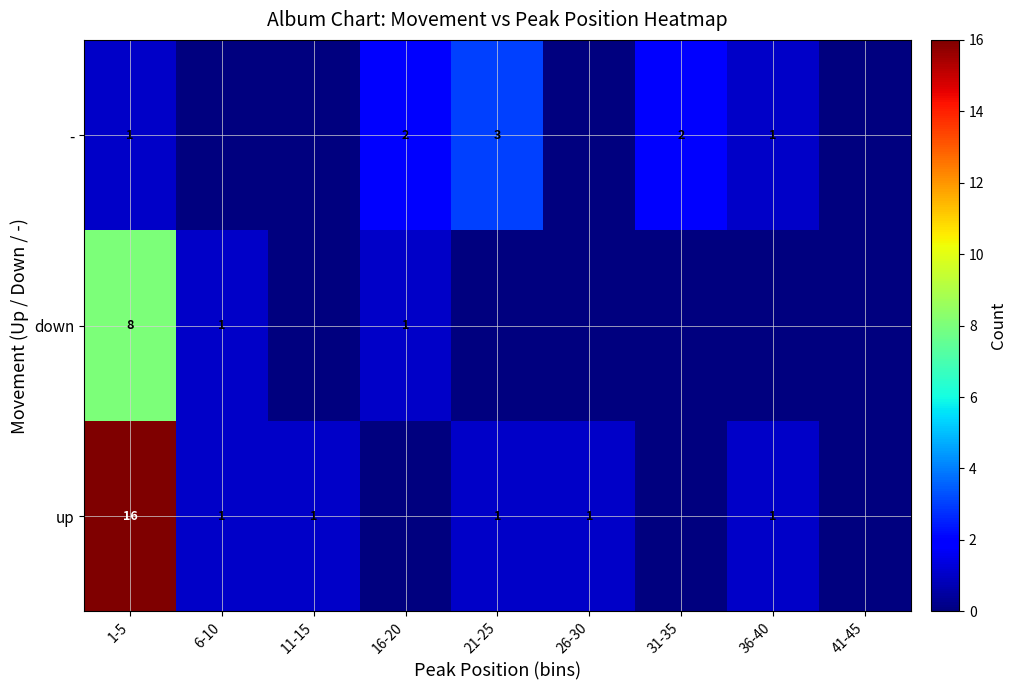

Is it true that down equals 2 at 16-20?

False